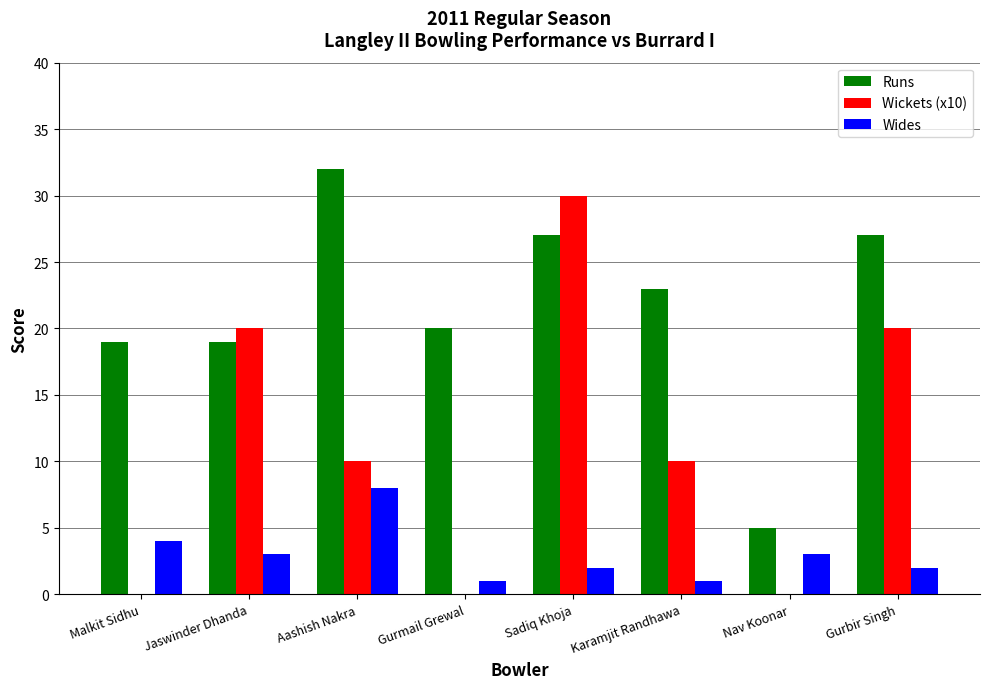

What is the difference between the Wickets (x10) values at Jaswinder Dhanda and Karamjit Randhawa?

10